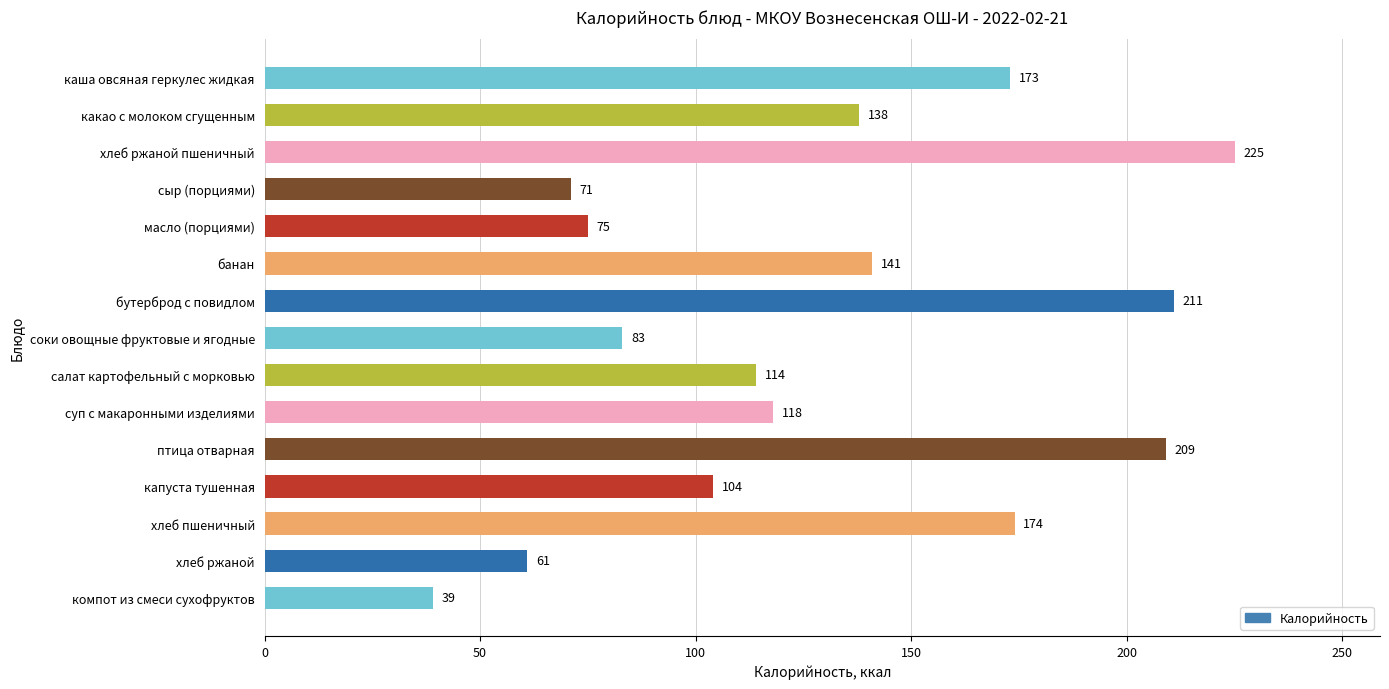

Approximately how many times larger is the value at суп с макаронными изделиями compared to масло (порциями)?

1.6